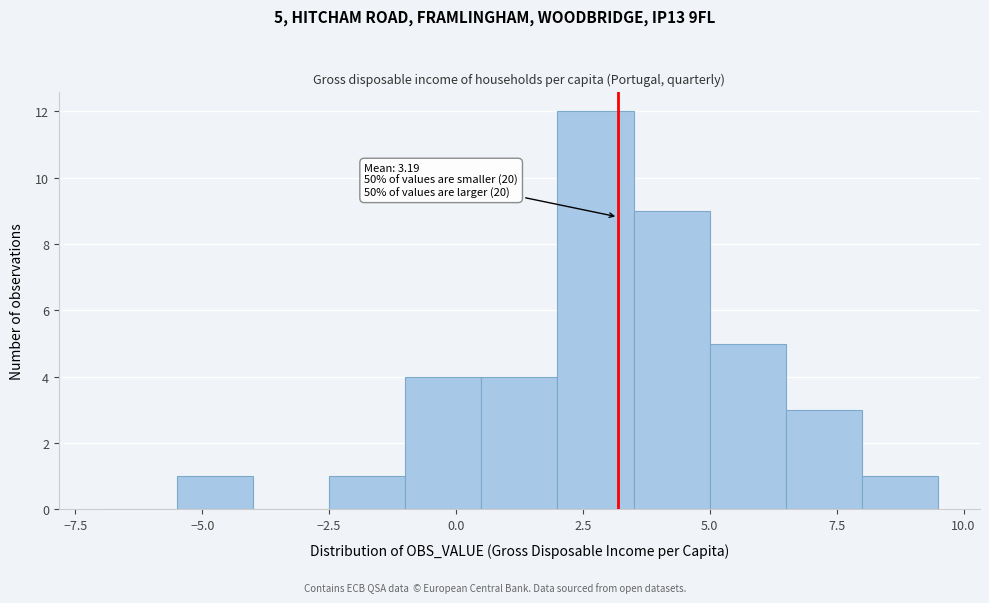

Read against the x-axis, roughly where is the centre of the tallest bar?

3.0